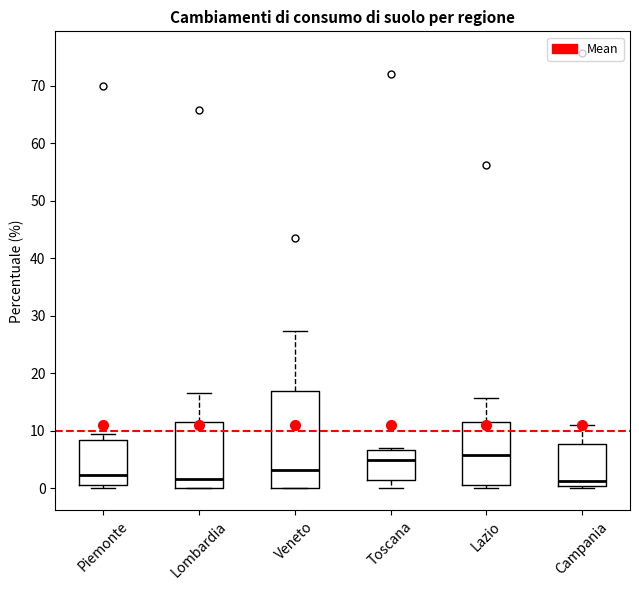

Reading left to right, read every box against the y-axis: the position of its median line, the range the box covers, and the ends of its whiskers. The values are not printed on the chart, so give them approximately, as read against the axis.

Piemonte: median 2, box 1 to 8, whiskers 0 to 9
Lombardia: median 2, box 0 to 12, whiskers 0 to 17
Veneto: median 3, box 0 to 17, whiskers 0 to 27
Toscana: median 5, box 1 to 7, whiskers 0 to 7 (just above the box's upper edge)
Lazio: median 6, box 1 to 12, whiskers 0 to 16
Campania: median 1, box 0 to 8, whiskers 0 (just below the box's lower edge) to 11